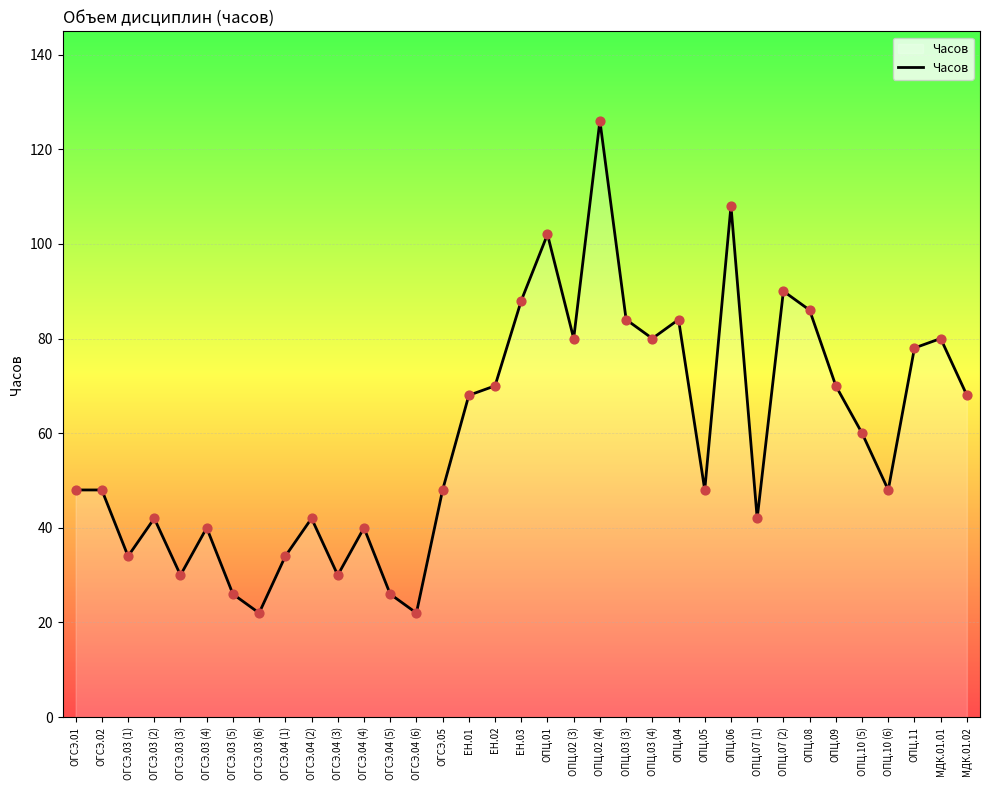

Which has a higher value, МДК.01.01 or ОПЦ.09?

МДК.01.01